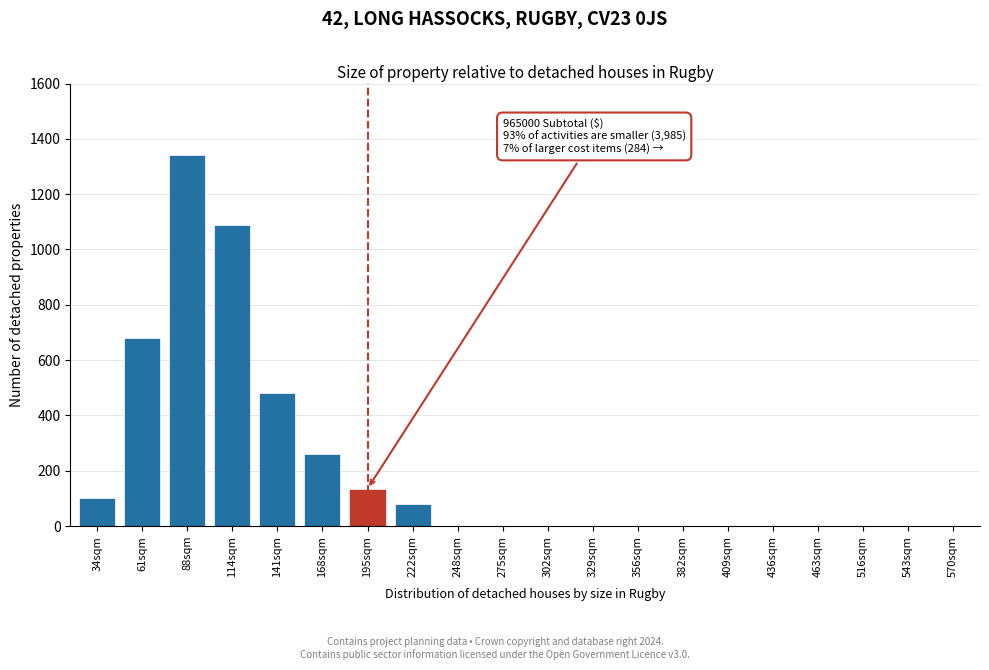

Reading right to left, what are all the values shown in this chart?

570sqm=0	543sqm=0	516sqm=0	463sqm=0	436sqm=0	409sqm=0	382sqm=0	356sqm=0	329sqm=0	302sqm=0	275sqm=0	248sqm=0	222sqm=80	195sqm=135	168sqm=260	141sqm=480	114sqm=1090	88sqm=1340	61sqm=680	34sqm=100